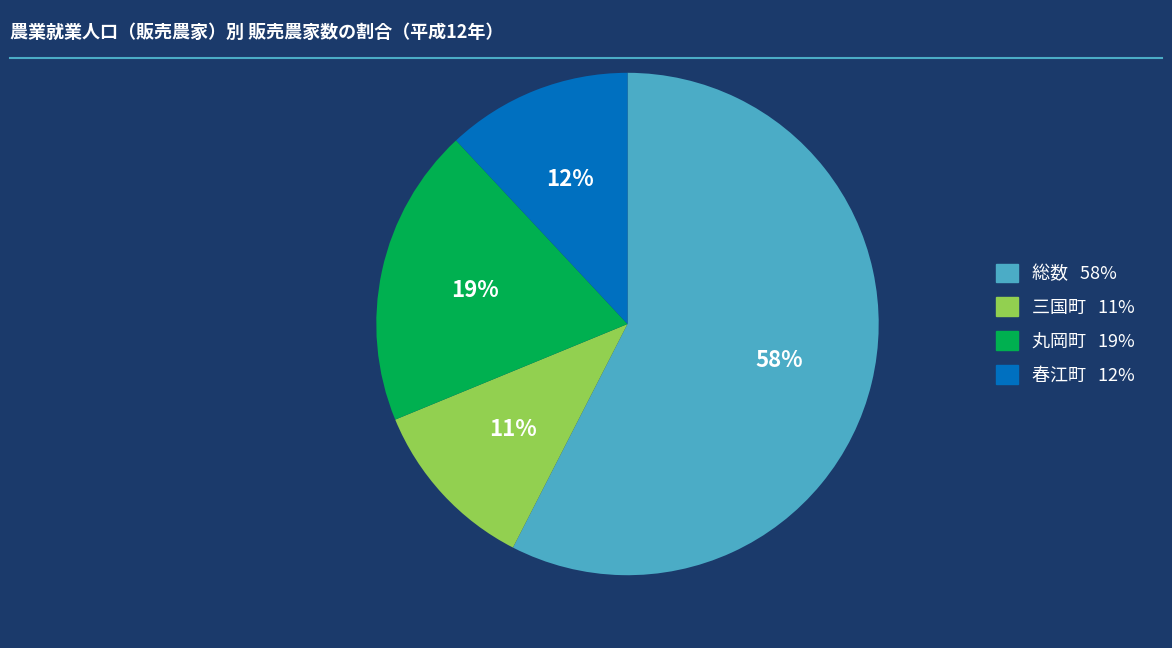

Which has a higher value, 総数 or 三国町?

総数